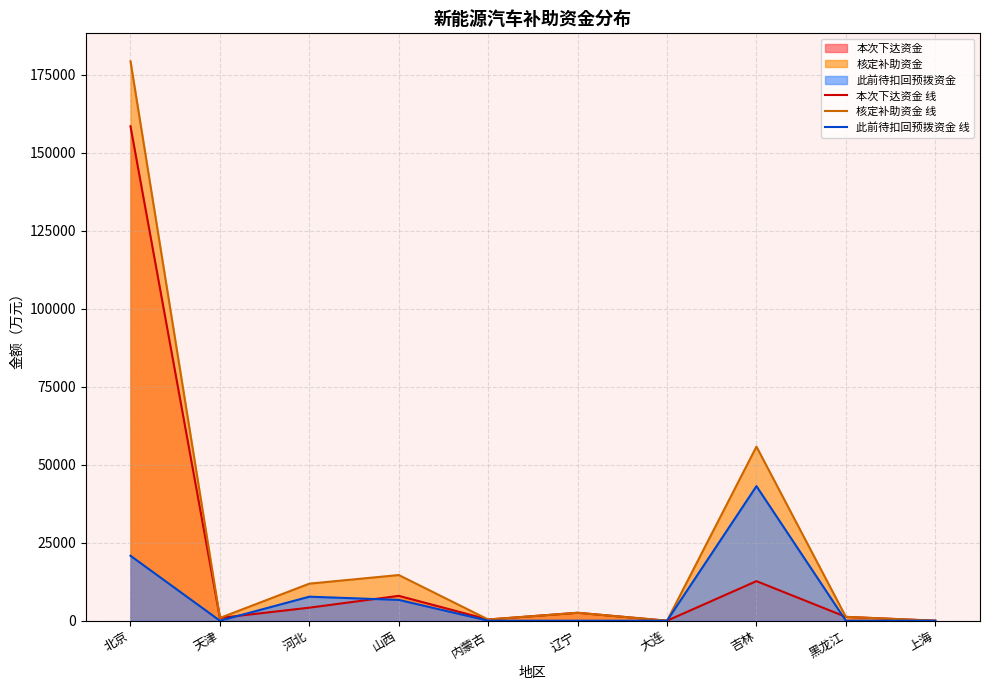

What position from the right is 山西?

7